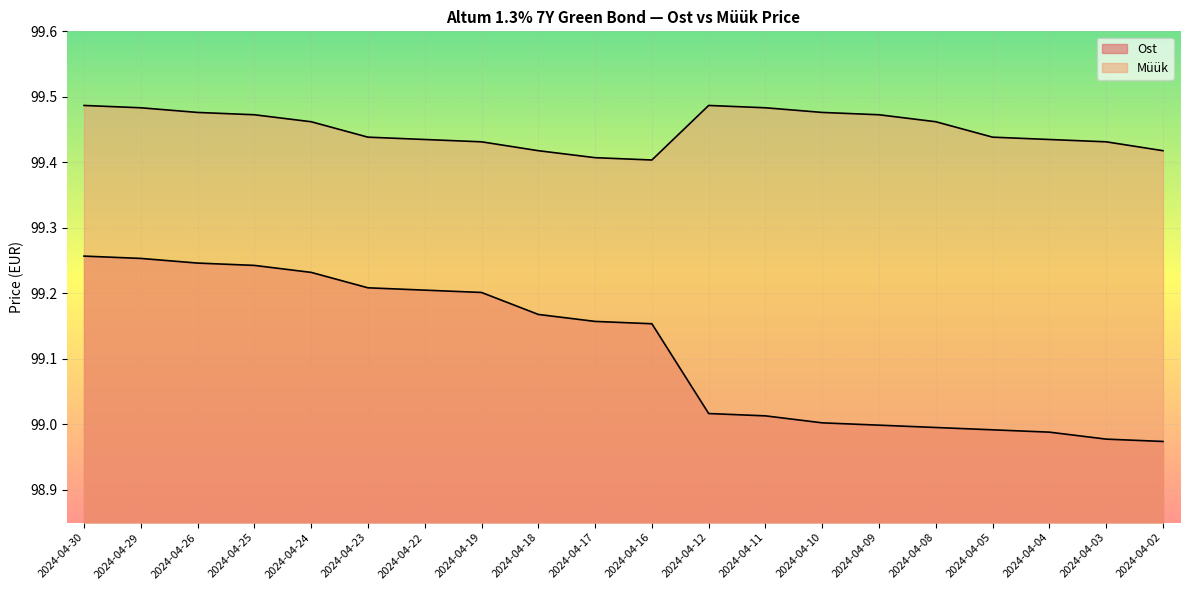

What is the difference between the second highest and minimum values in the Ost series?

0.3